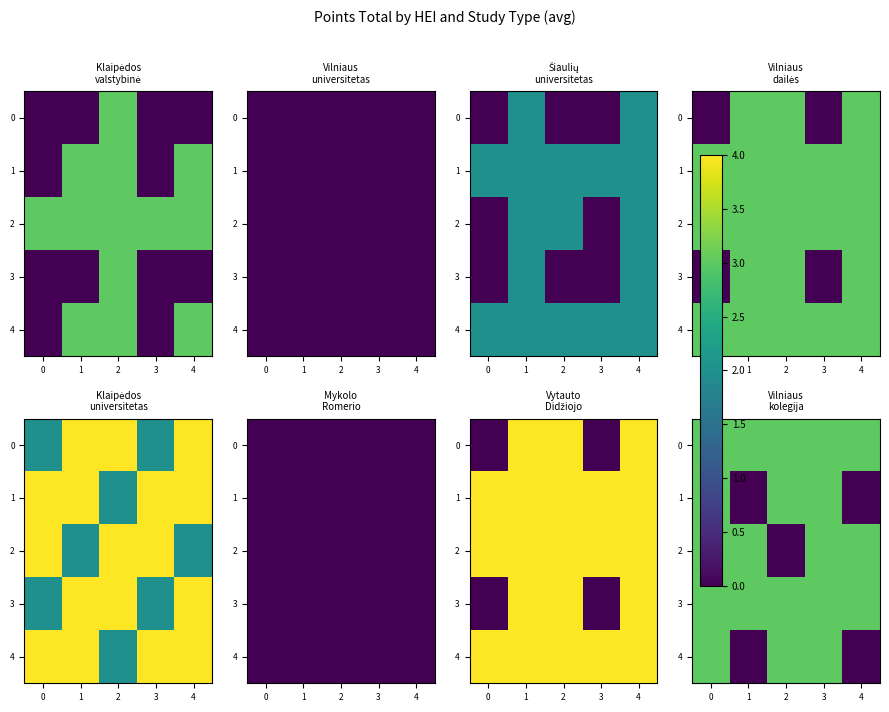

What is the sum of all 2 values?

12